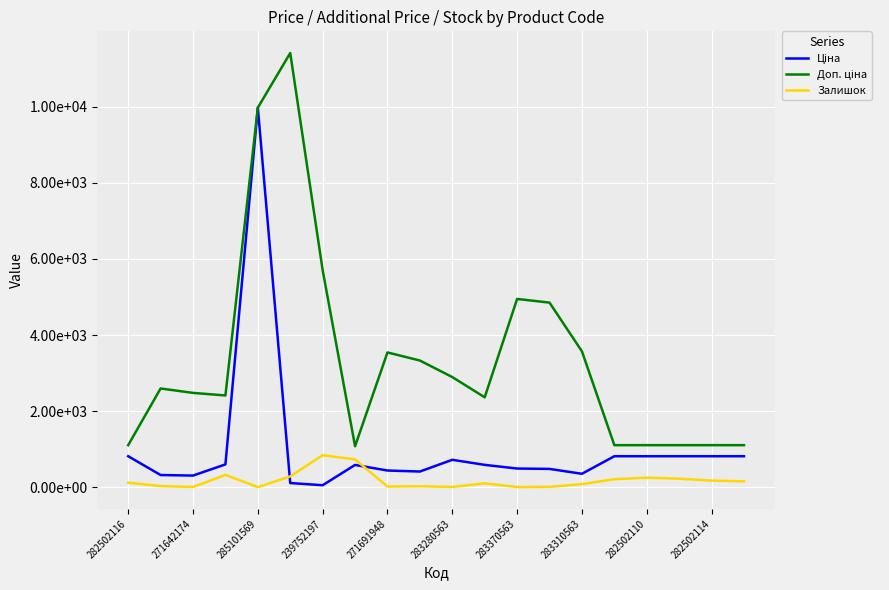

Is this an area chart (filled region under the line)?

No